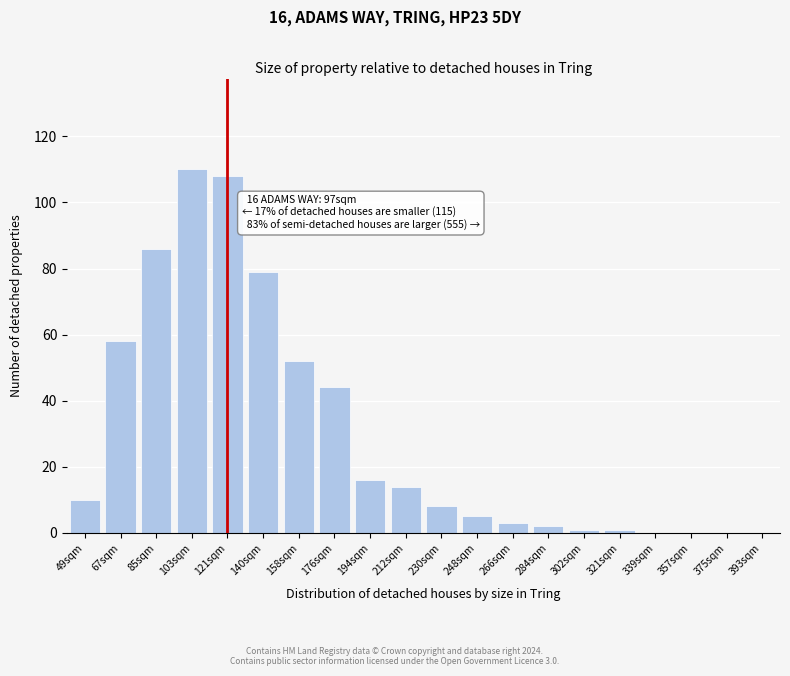

Reading left to right, transcribe all the data shown in this chart.

49sqm=10	67sqm=58	85sqm=86	103sqm=110	121sqm=108	140sqm=79	158sqm=52	176sqm=44	194sqm=16	212sqm=14	230sqm=8	248sqm=5	266sqm=3	284sqm=2	302sqm=1	321sqm=1	339sqm=0	357sqm=0	375sqm=0	393sqm=0